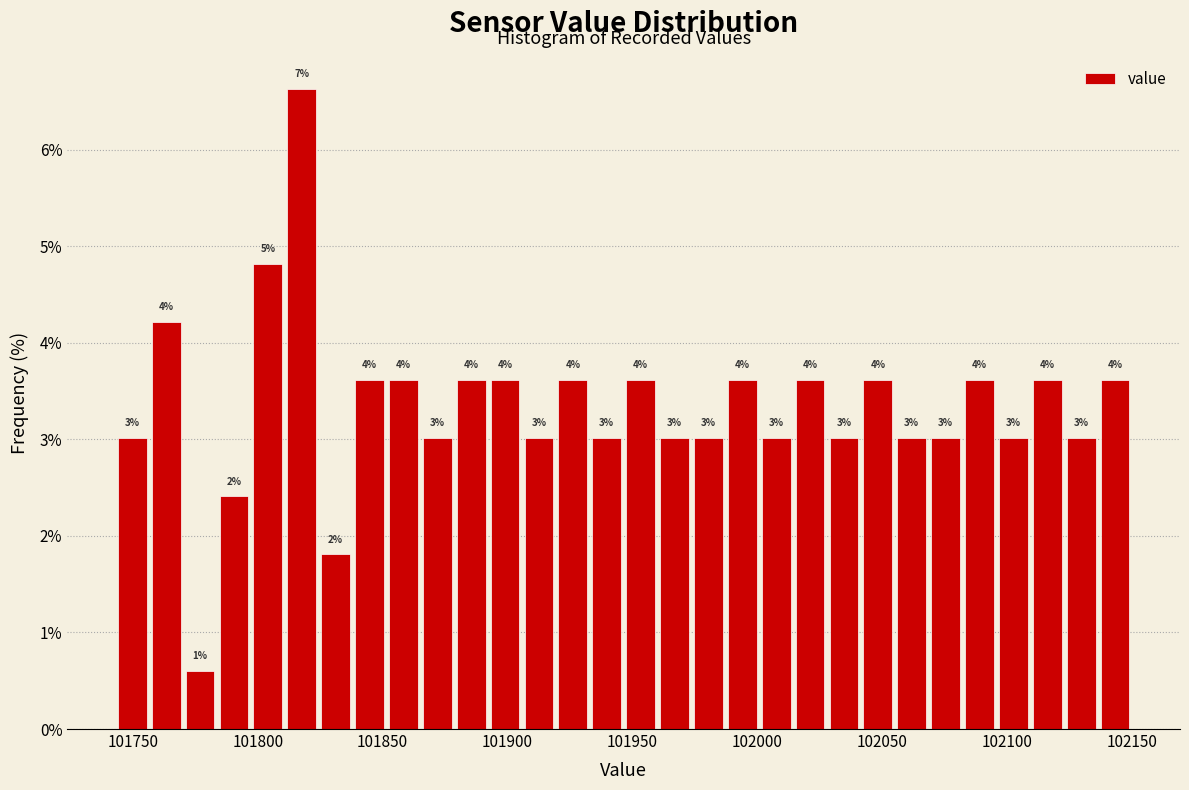

Read against the x-axis, roughly where is the centre of the tallest bar?

101820